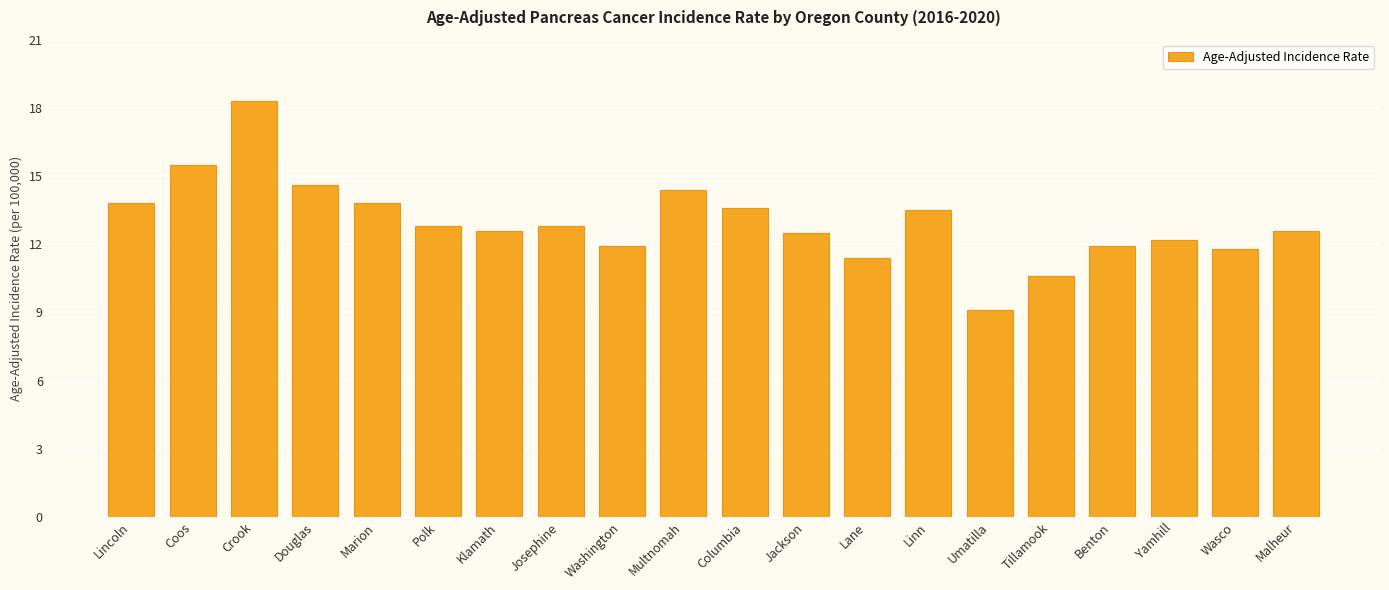

What is the label of the 19th bar from the left?

Wasco